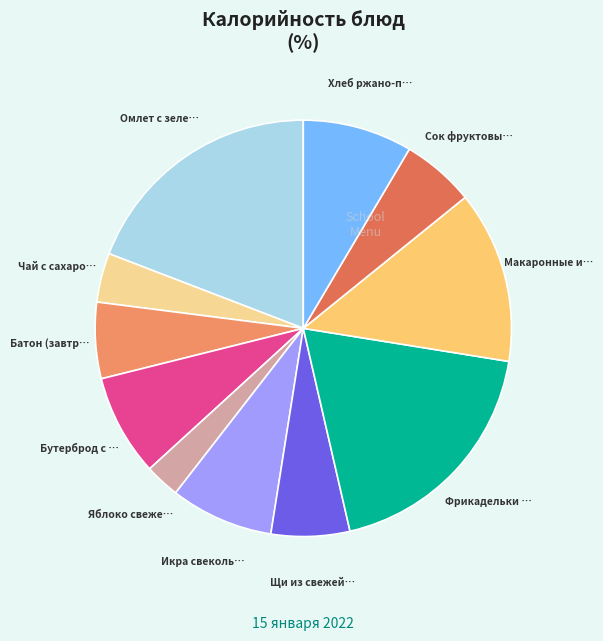

Is there a majority slice in this chart?

No